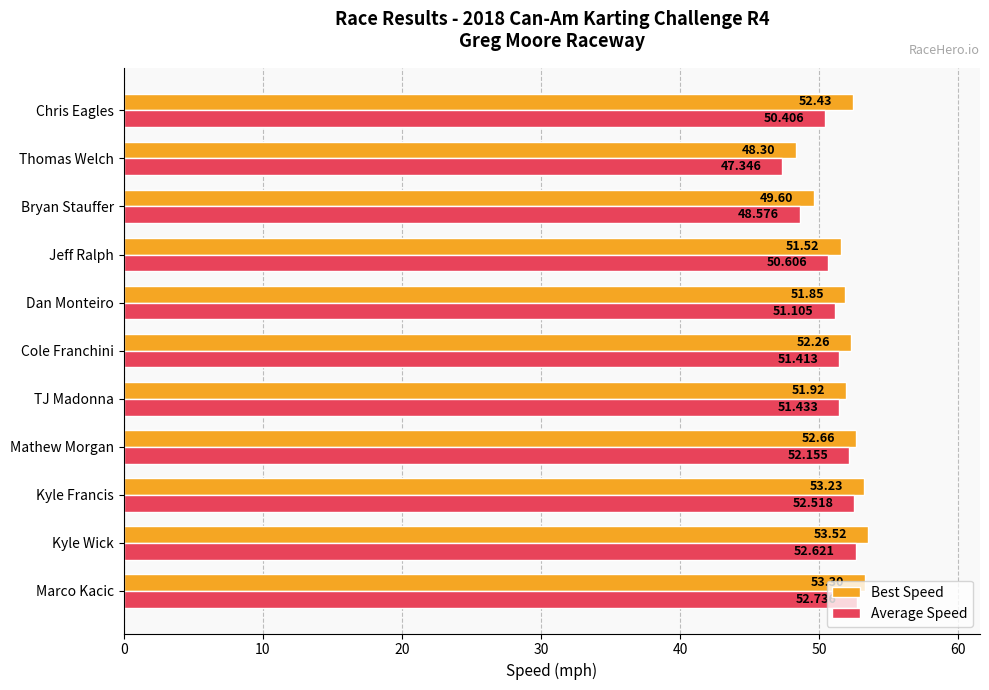

Which series changed the most between Marco Kacic and TJ Madonna?

Best Speed